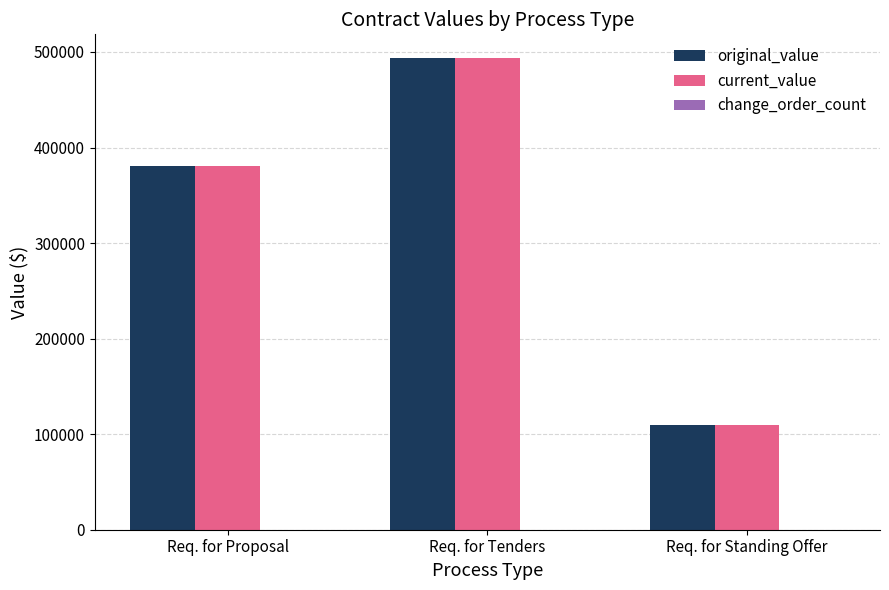

At which category is the sum across all series the highest?

Req. for Tenders